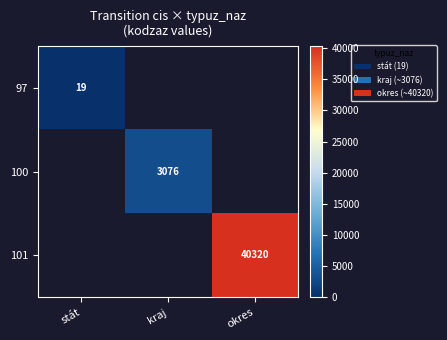

The 100 series shows 3076 at kraj. True or false?

True